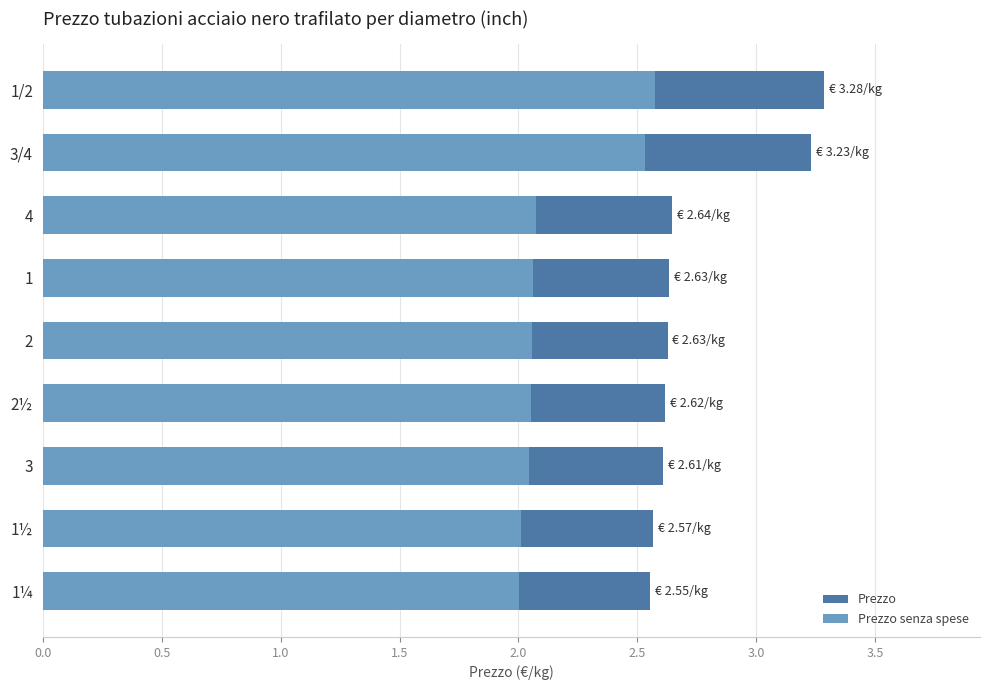

How many groups of bars are there?

9